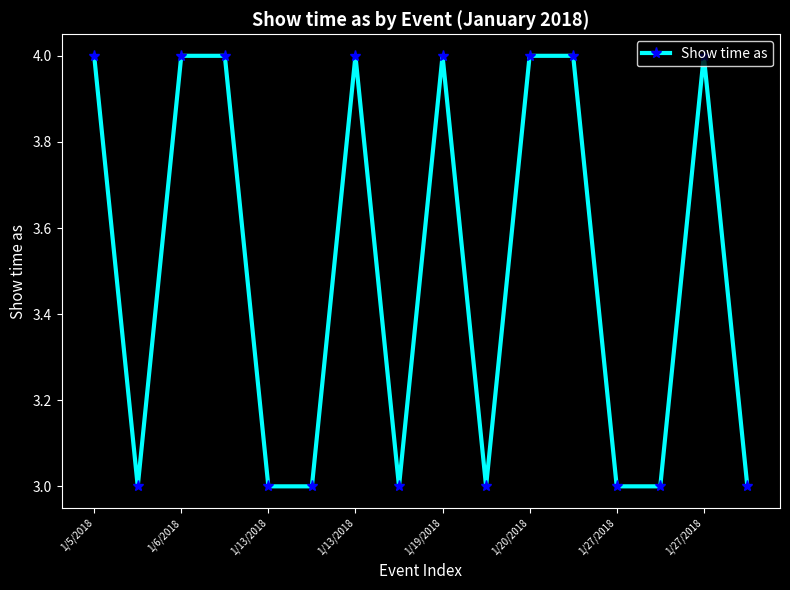

What is the sum of all values?

56